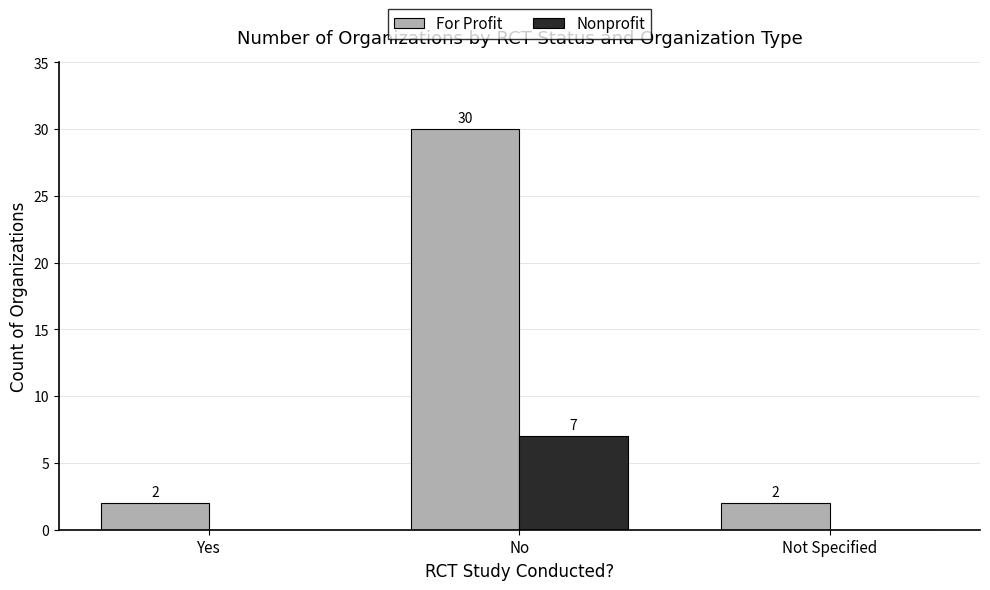

What is the difference between the Nonprofit values at No and Not Specified?

7